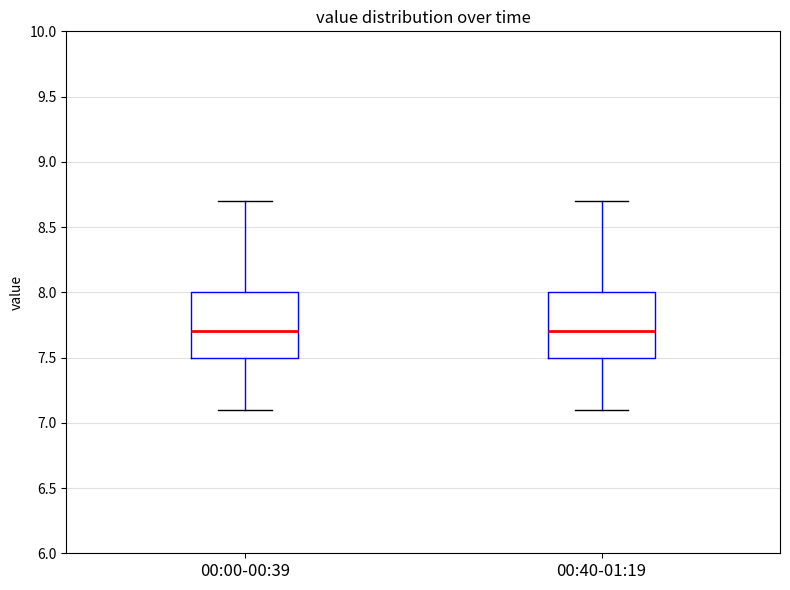

Reading left to right, transcribe this box plot: for each box, give where its median line is, the range the box spans, and where its two whiskers end, as read against the y-axis. The values are not printed on the chart, so give them approximately, as read against the axis.

00:00-00:39: median 7.7, box 7.5 to 8.0, whiskers 7.1 to 8.7
00:40-01:19: median 7.7, box 7.5 to 8.0, whiskers 7.1 to 8.7